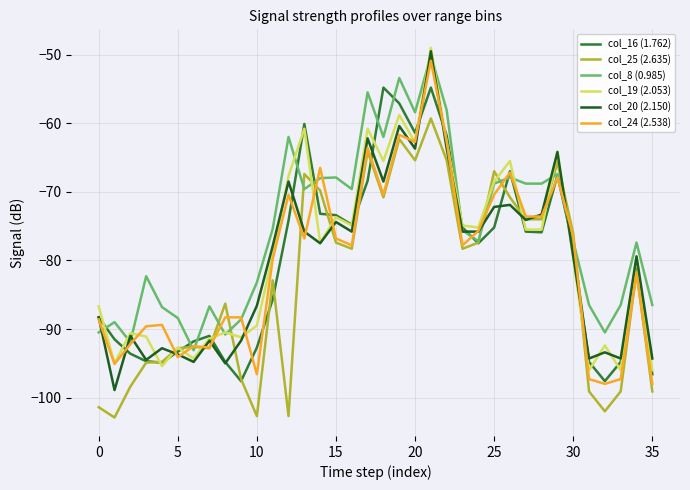

How many interior local peaks does the col_20 (2.150) series have?

12